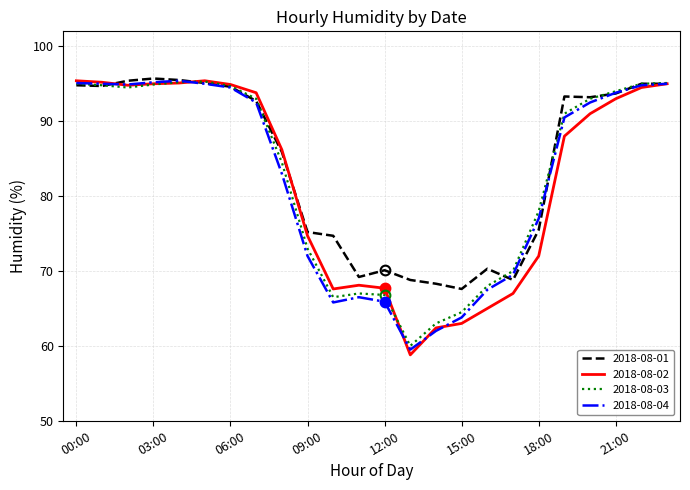

How many distinct data groups are displayed?

4